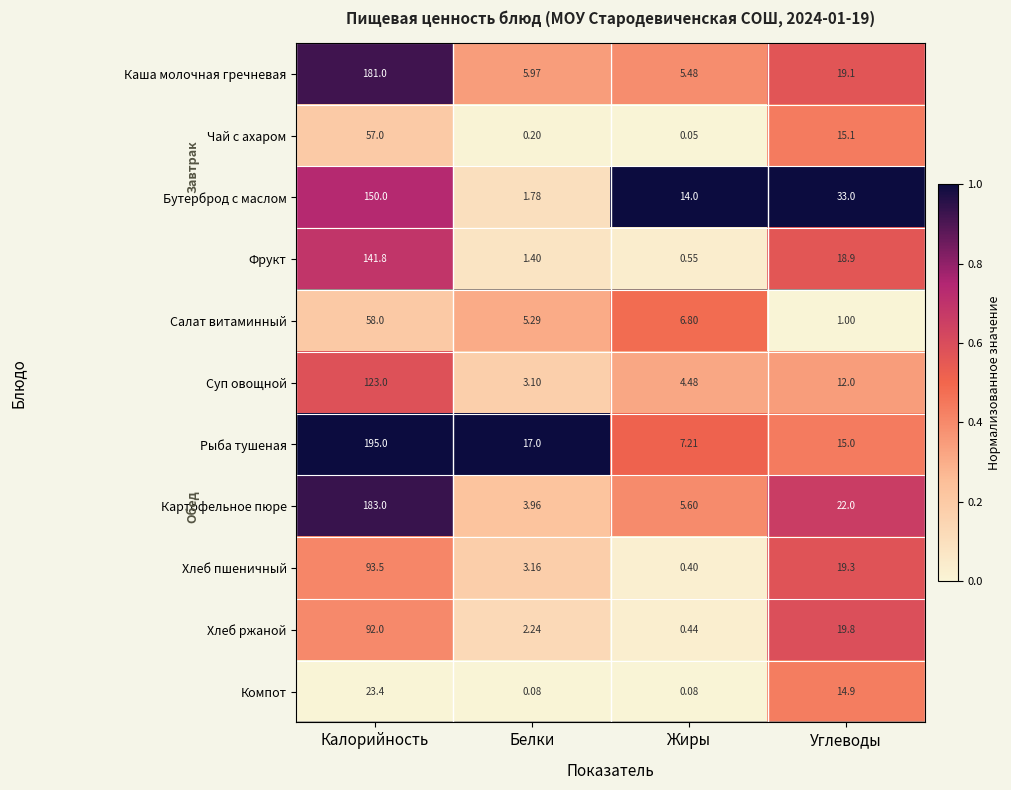

At which category does the chart reach its minimum across all series?

Жиры